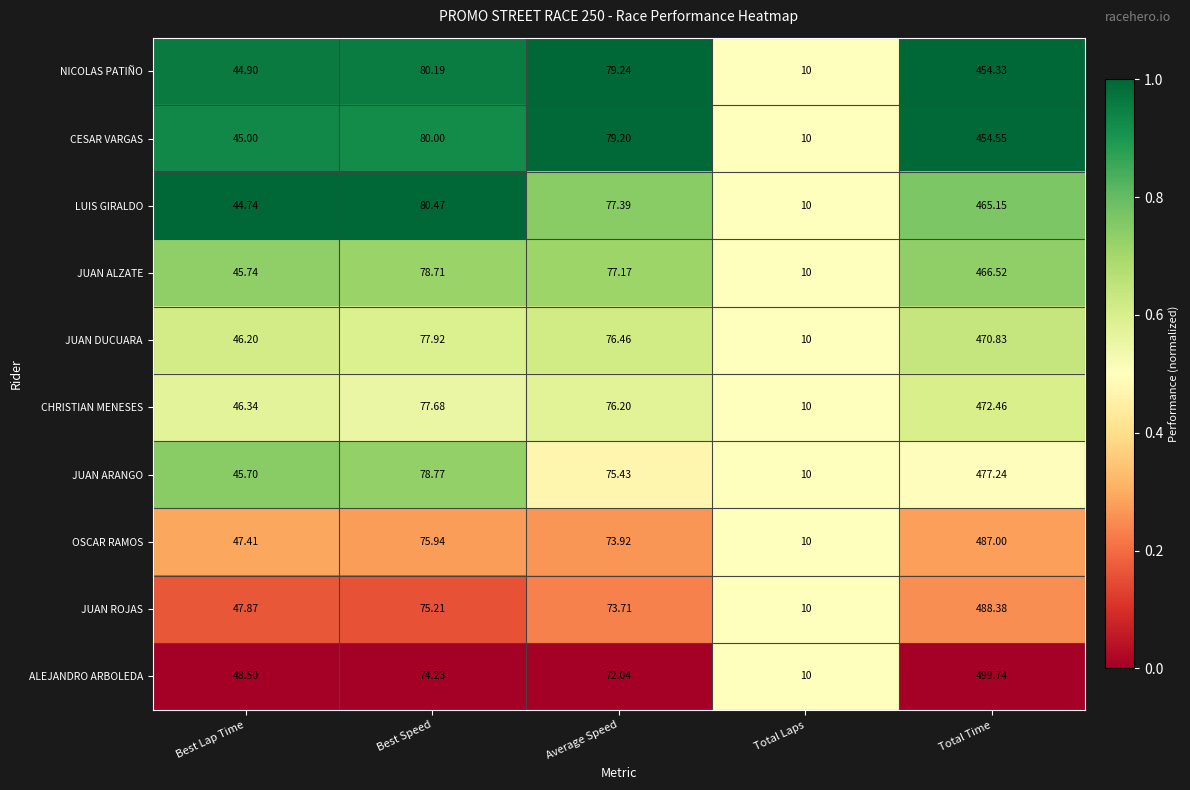

At which category does the chart reach its minimum across all series?

Total Laps